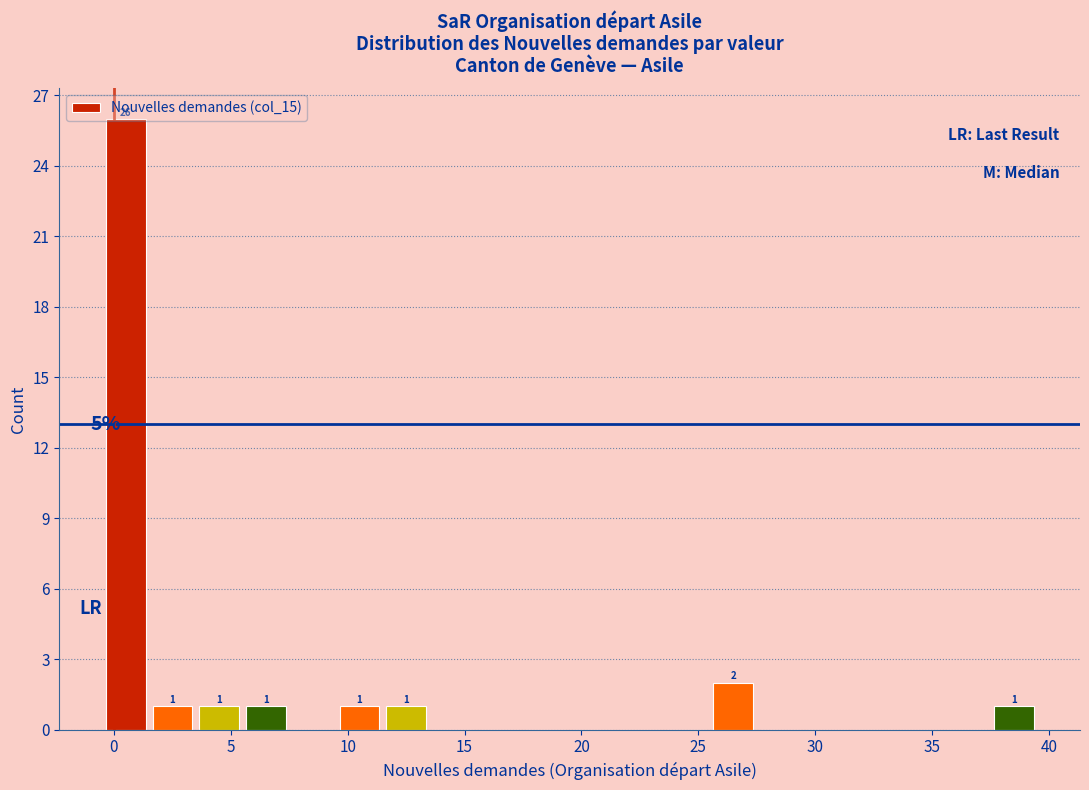

Over which range of the x-axis is the bar tallest?

-0.5 to 1.5